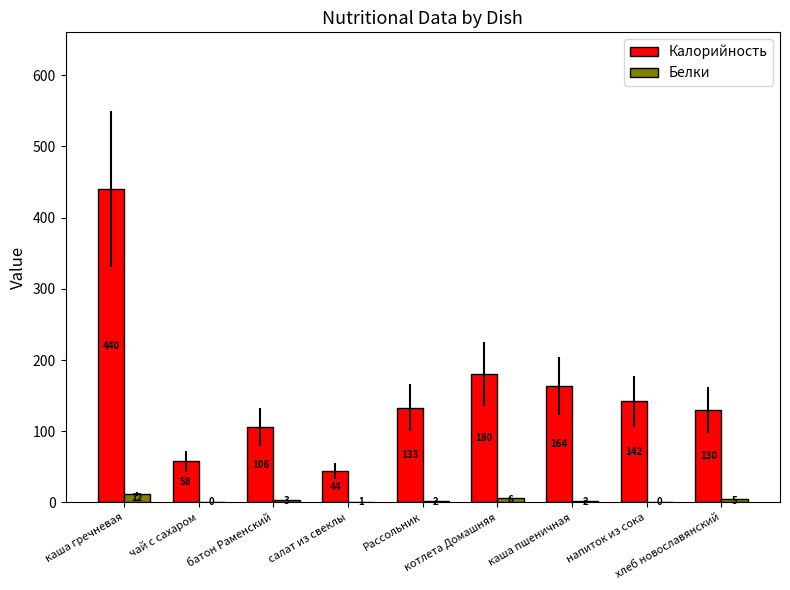

What is the highest value of the Калорийность series?

440.2